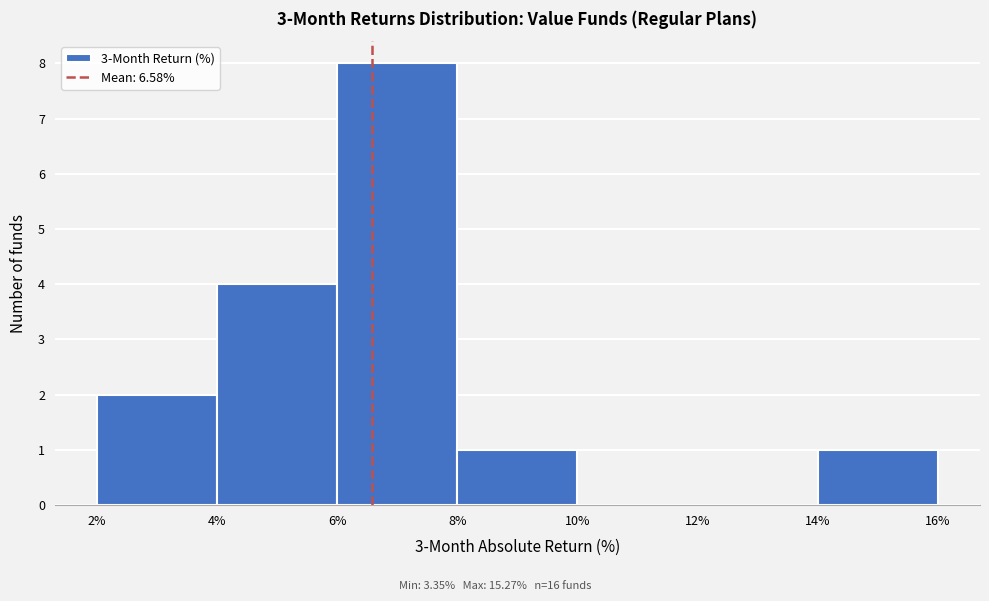

Reading left to right, transcribe this chart: for each bar, give the range it covers on the x-axis and its height. The values are not printed on the chart, so give them approximately, as read against the axis.

2% to 4%: 2
4% to 6%: 4
6% to 8%: 8
8% to 10%: 1
10% to 12%: 0
12% to 14%: 0
14% to 16%: 1